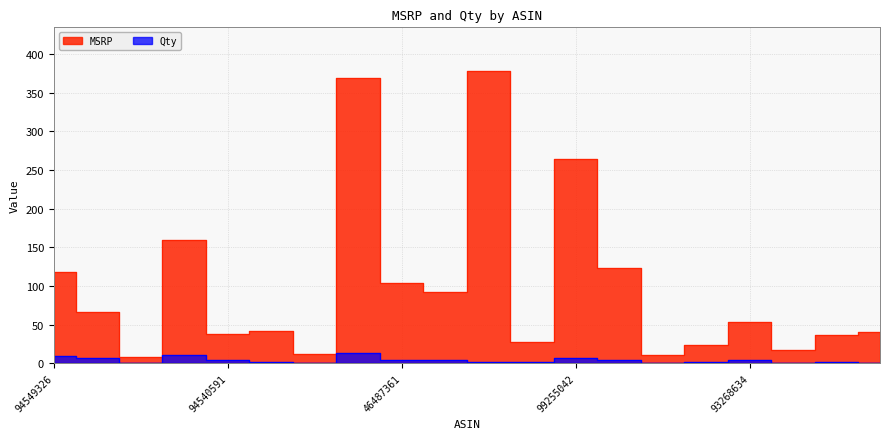

Which category has the highest value in the MSRP series?

93238747